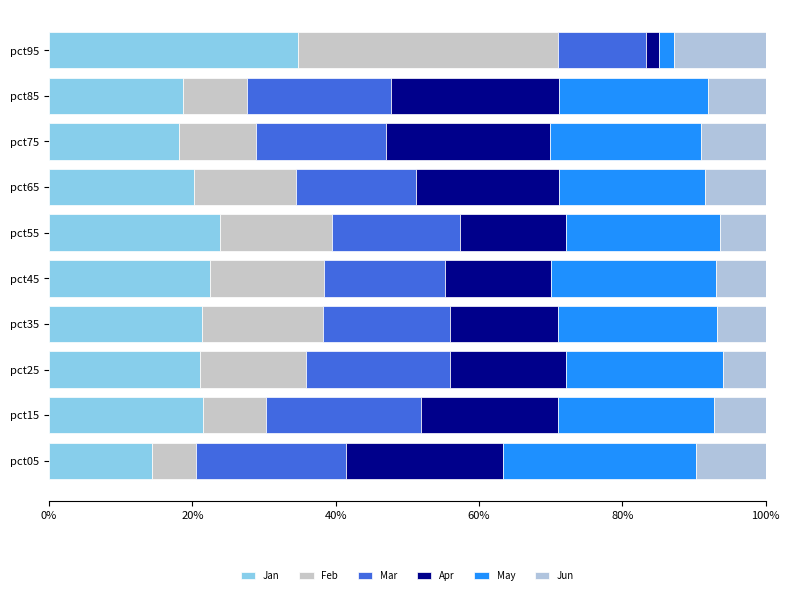

How many categories are shown in the chart?

10